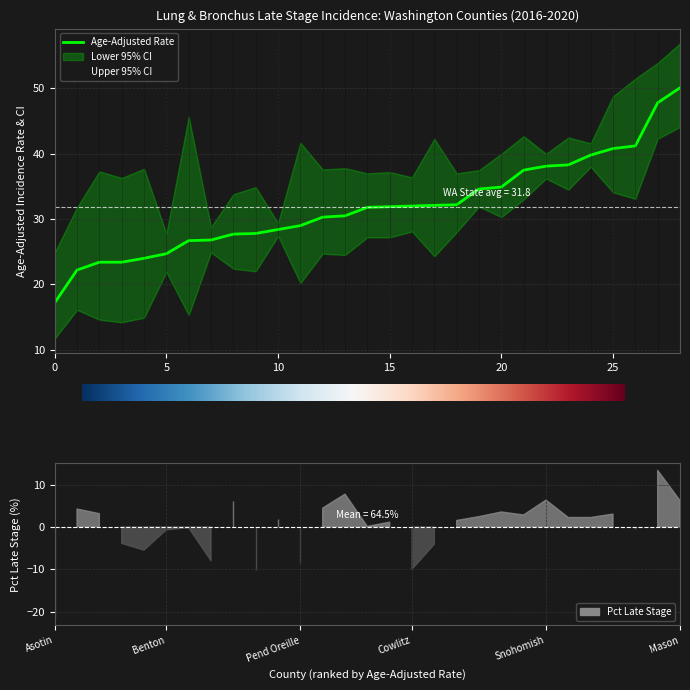

What is the sum of all Upper 95% CI values?

1130.8